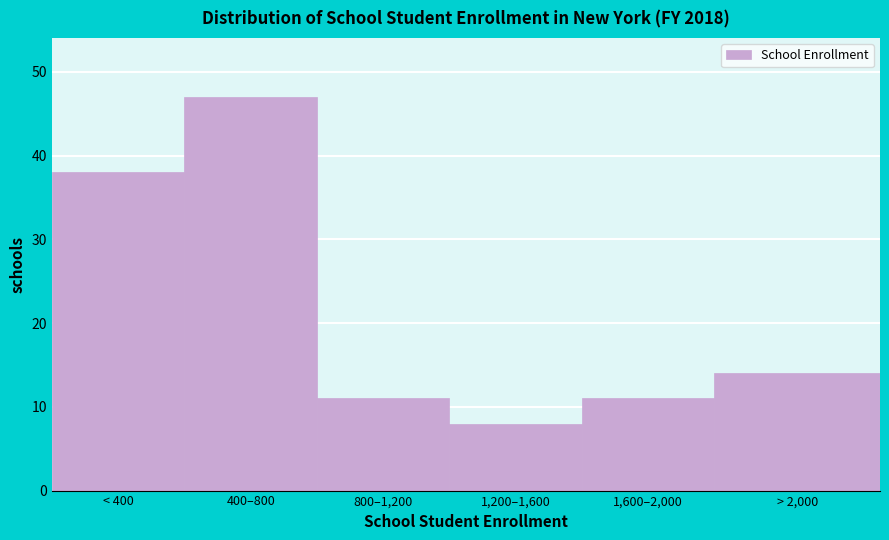

Reading left to right, list all the values displayed in this chart.

38	47	11	8	11	14